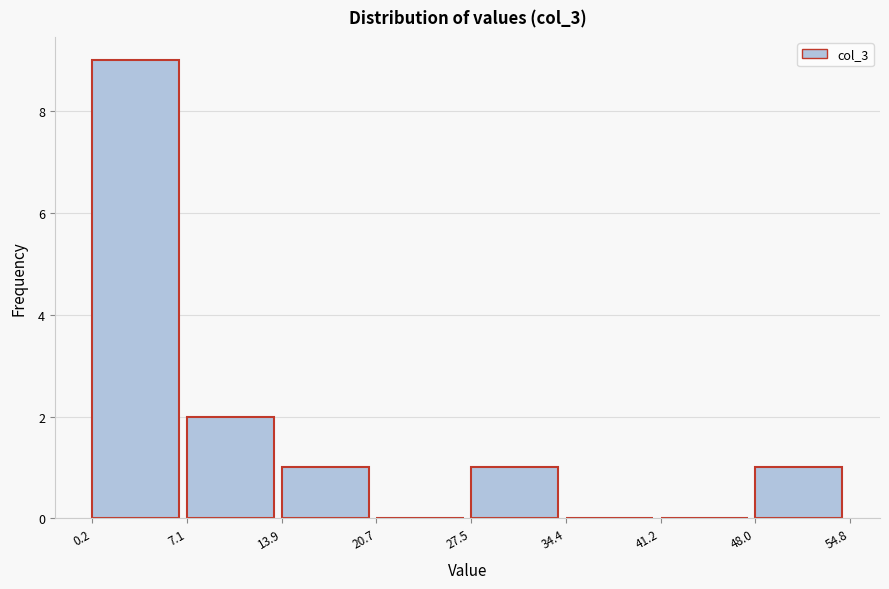

Reading left to right, list every bar in this chart as the range it spans on the x-axis followed by its height. The values are not printed on the chart, so give them approximately, as read against the axis.

0.2 to 7.1: 9
7.1 to 13.9: 2
13.9 to 20.7: 1
20.7 to 27.5: 0
27.5 to 34.4: 1
34.4 to 41.2: 0
41.2 to 48.0: 0
48.0 to 54.8: 1